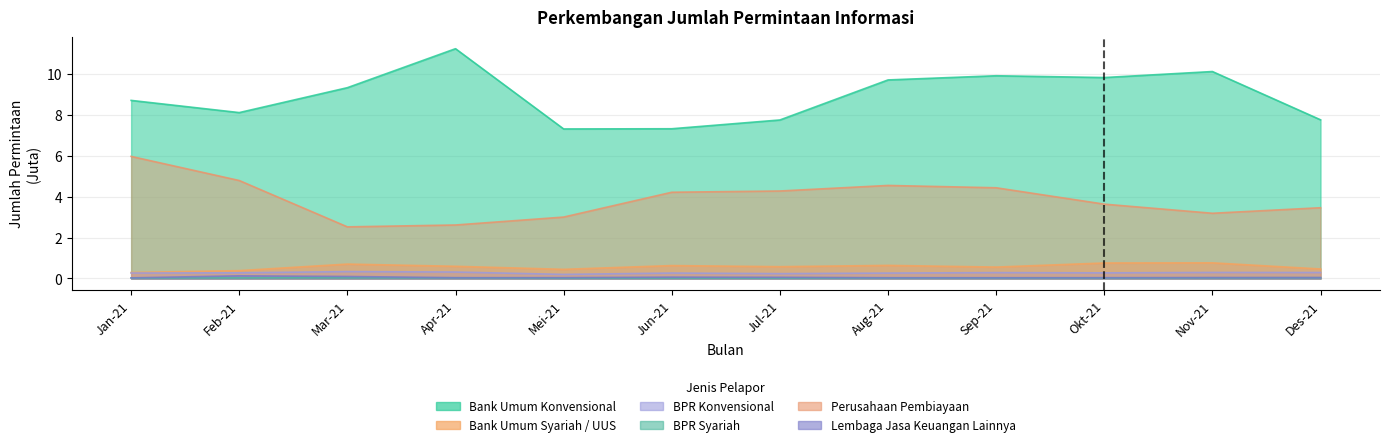

True or false: Bank Umum Konvensional and Perusahaan Pembiayaan cross at least once.

False